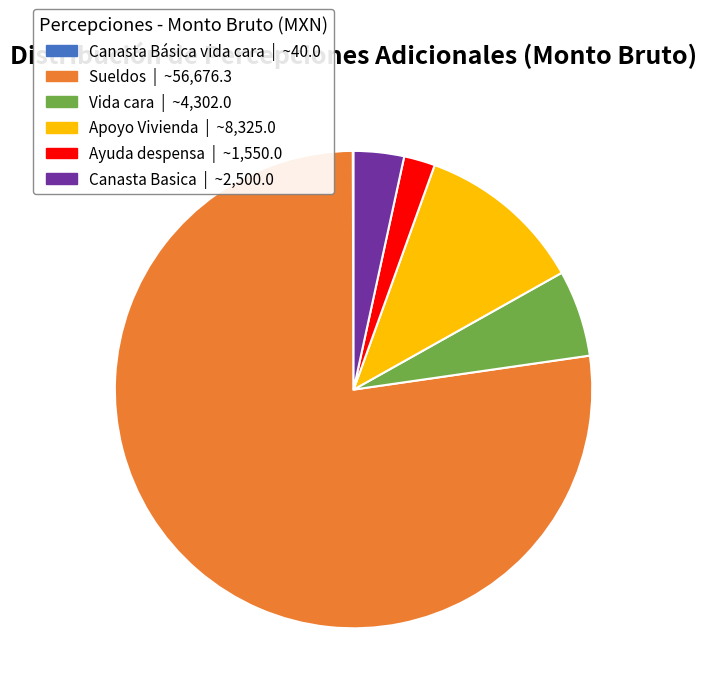

Between Ayuda despensa and Canasta Basica, which is larger?

Canasta Basica